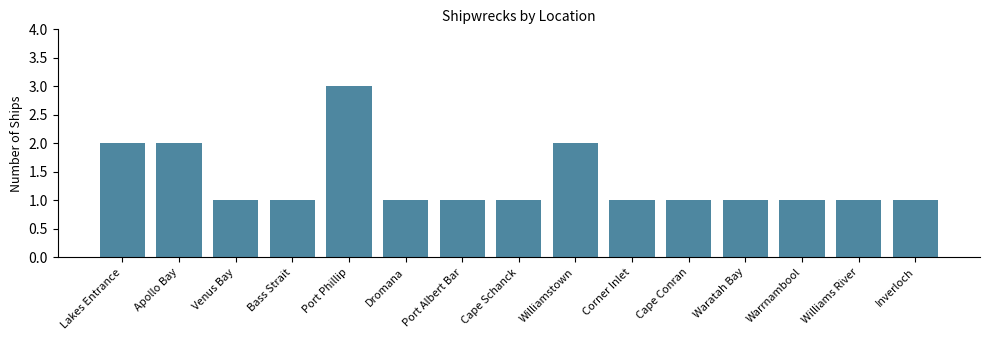

The chart shows a value of 1 at Cape Conran. True or false?

True